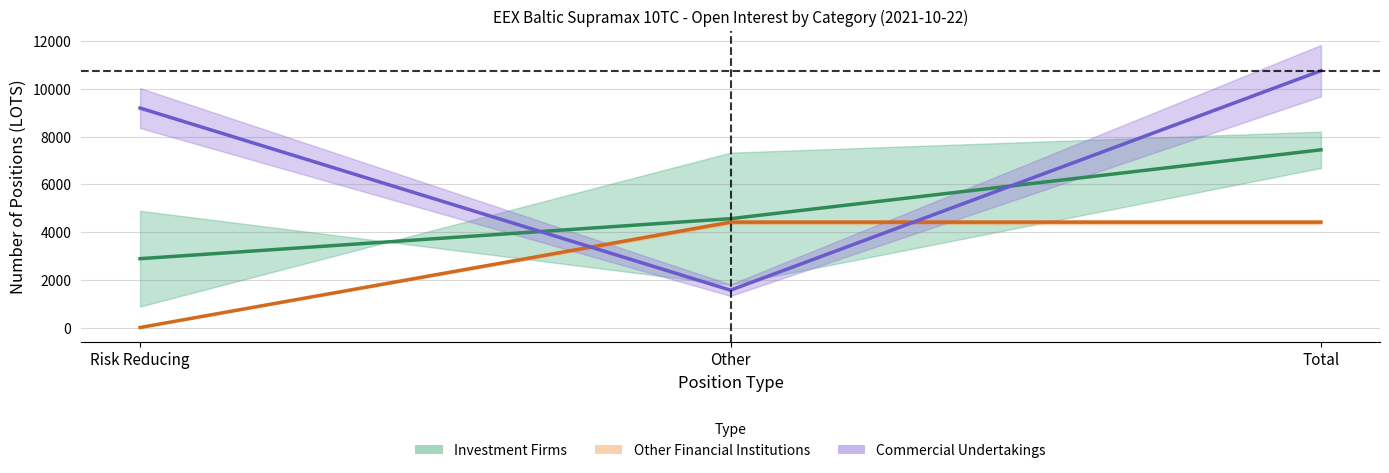

List the labels in order of Short Commercial value, smallest first.

Other, Risk Reducing, Total